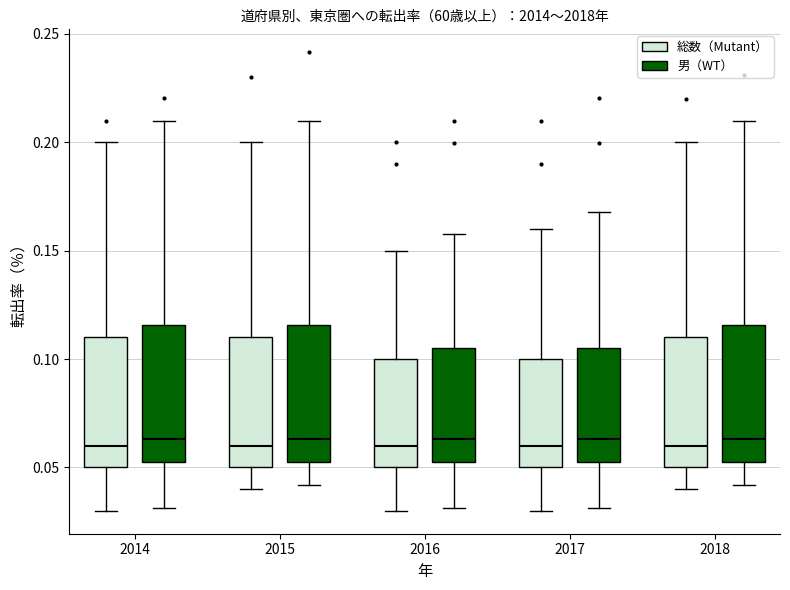

Where is the upper edge of the box for 2015 (総数（Mutant）) on the y-axis? The values are not printed on the chart, so give them approximately, as read against the axis.

0.110